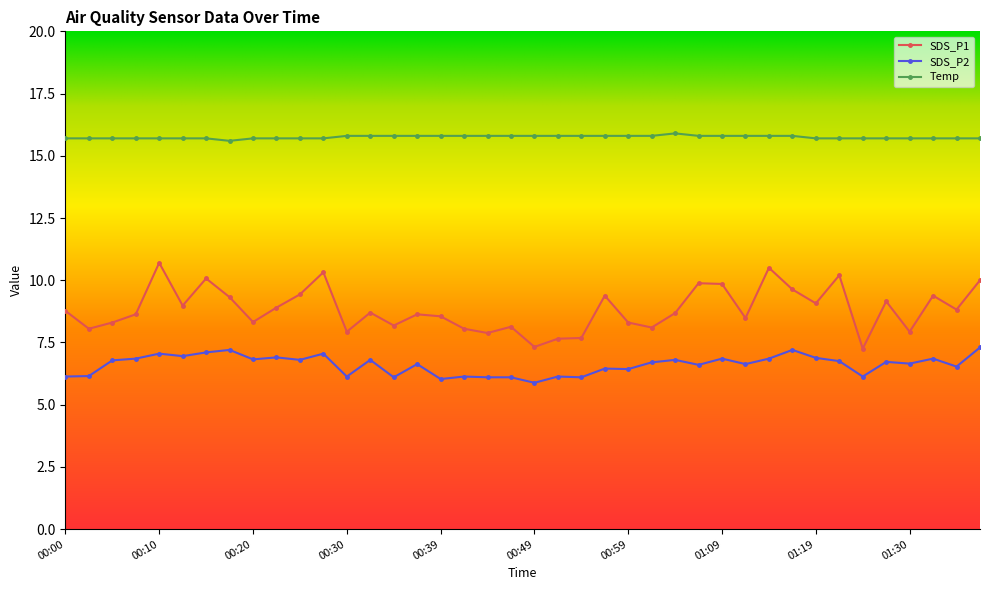

Which series has the largest total across all categories?

Temp